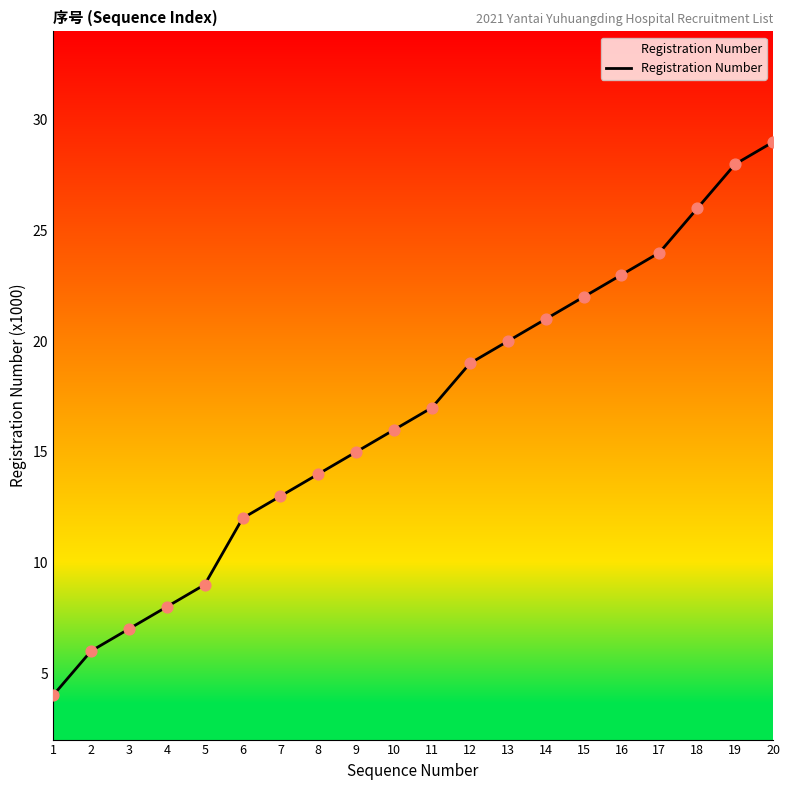

What is the change in value from 6 to 18?

+14